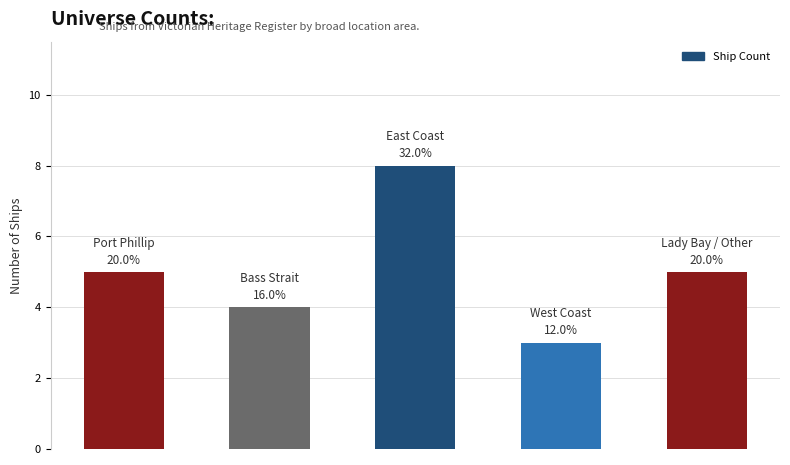

How many data points are less than 5?

2